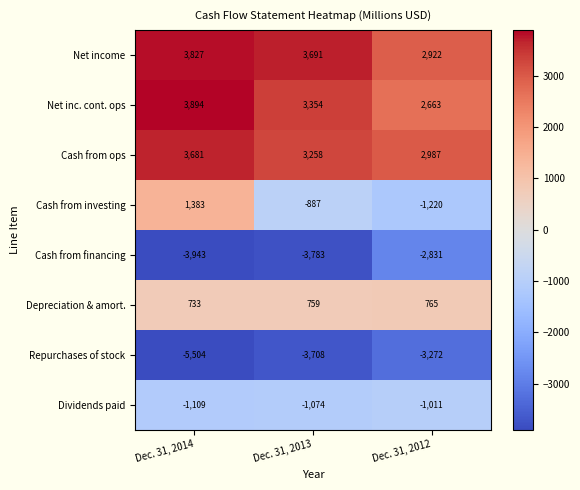

True or false: Net income has a value of 3827 at Dec. 31, 2014.

True